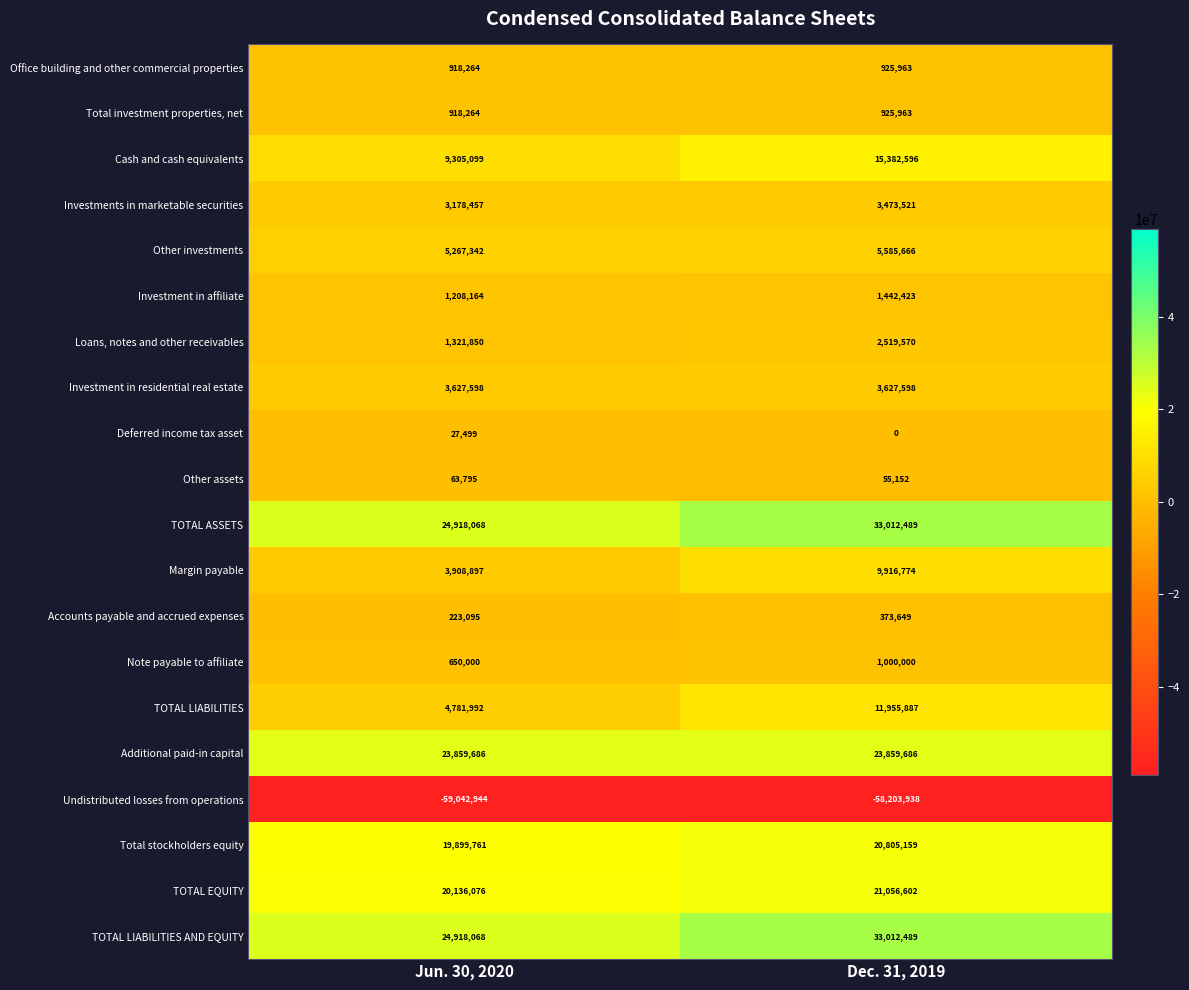

How many data points does each series have?

2